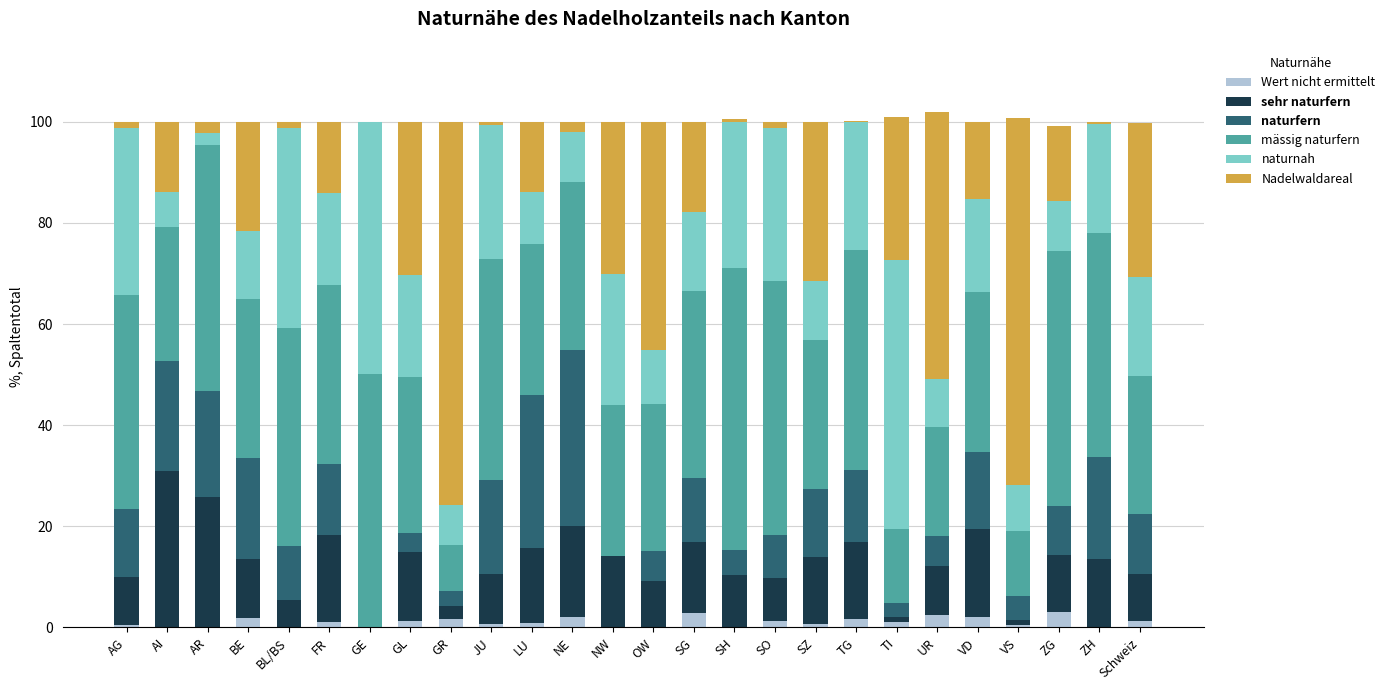

The value of Wert nicht ermittelt at SG is 1.0. True or false?

False